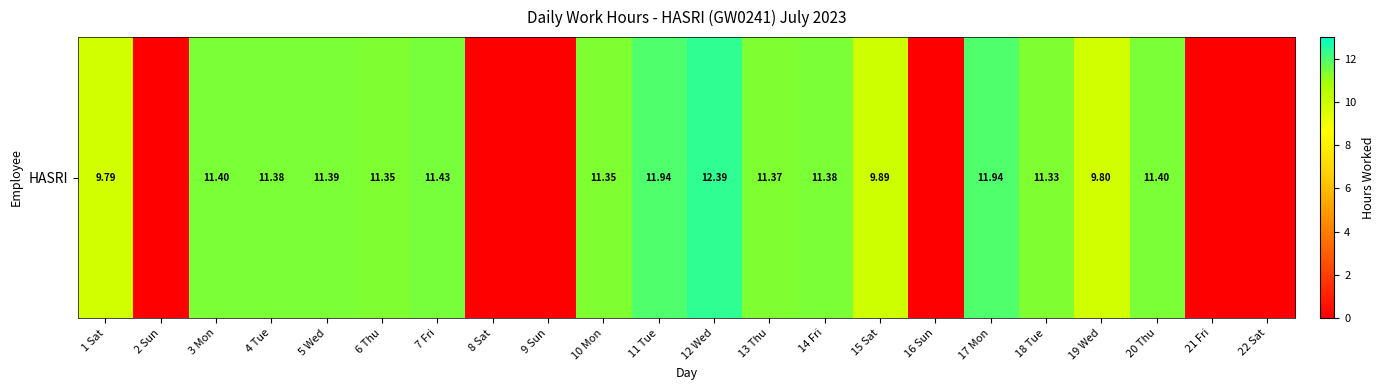

What is the maximum value shown in the chart?

12.4